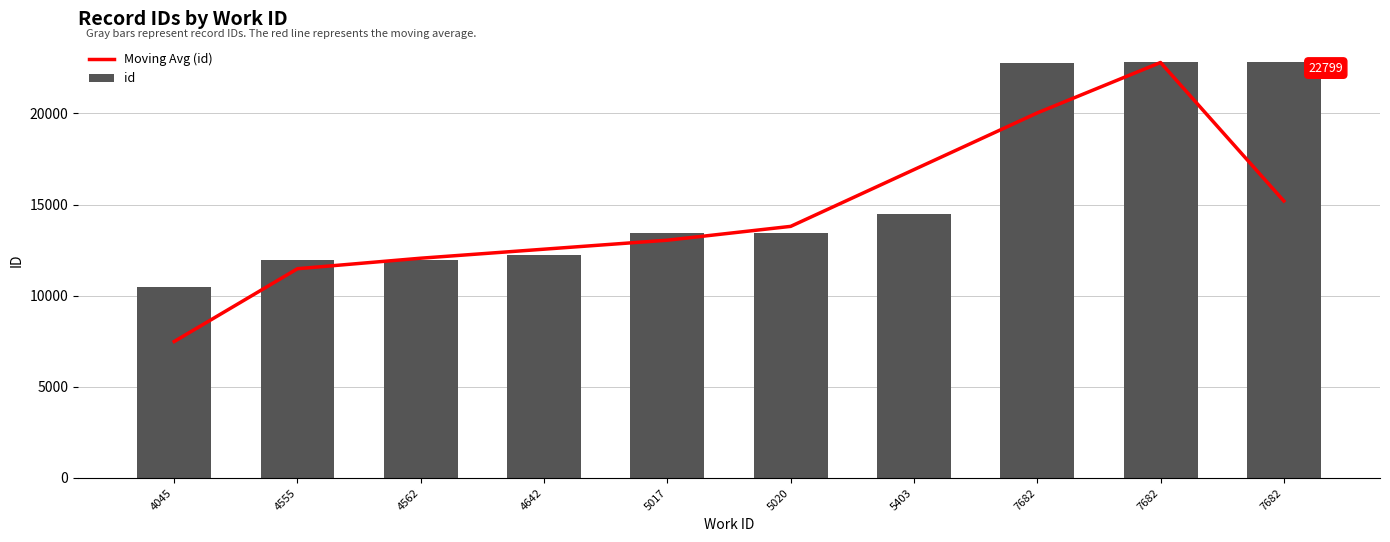

List the labels in order of id value, largest first.

7682, 7682, 7682, 5403, 5020, 5017, 4642, 4562, 4555, 4045